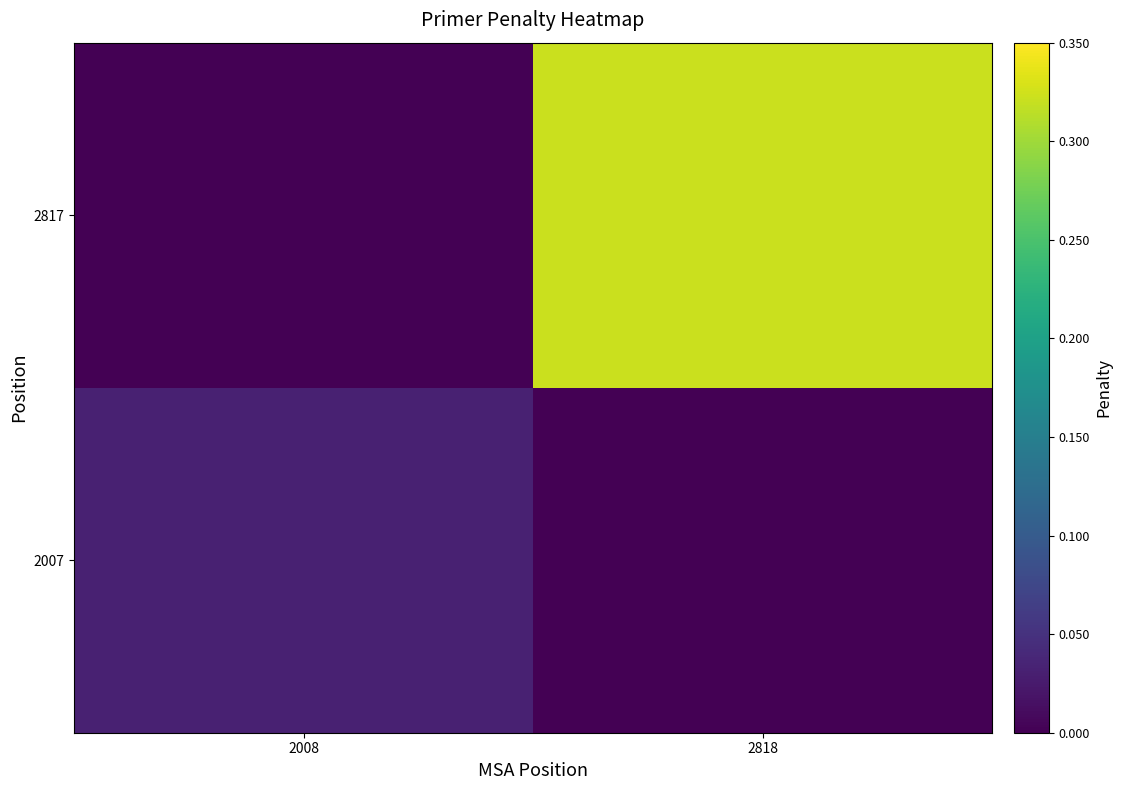

List the series in order of their peak value, highest first.

2817, 2007